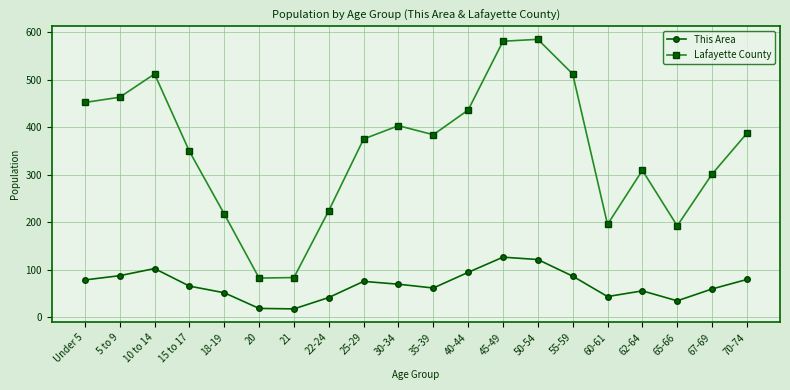

At which label does Lafayette County first exceed 384?

Under 5